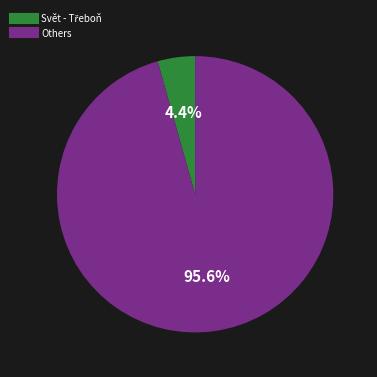

Is there any slice that represents more than half of the pie?

Yes